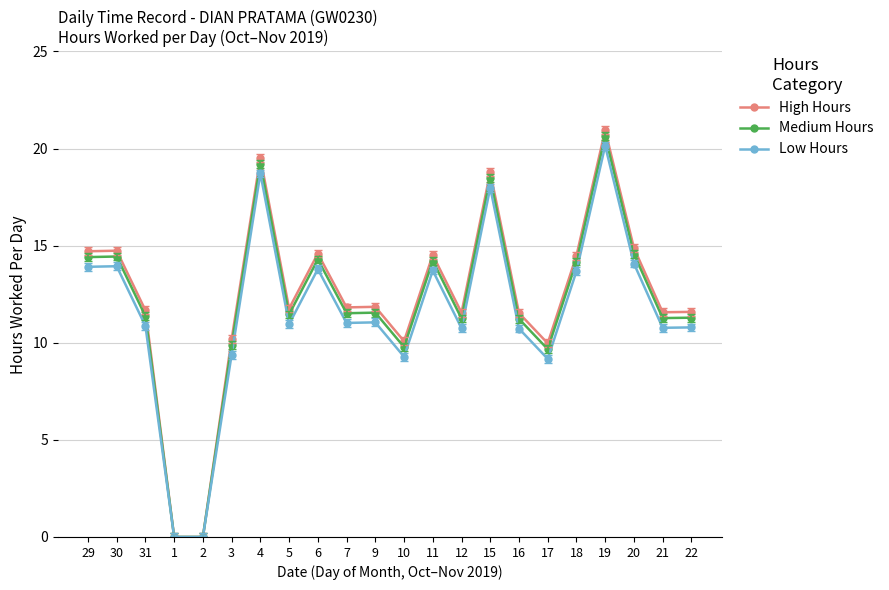

What are all the series names shown in the legend?

High Hours, Medium Hours, Low Hours